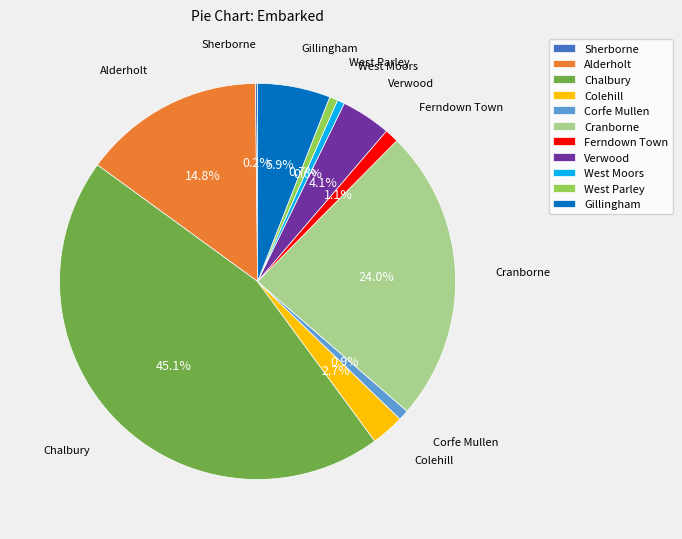

Does any single category account for the majority?

No